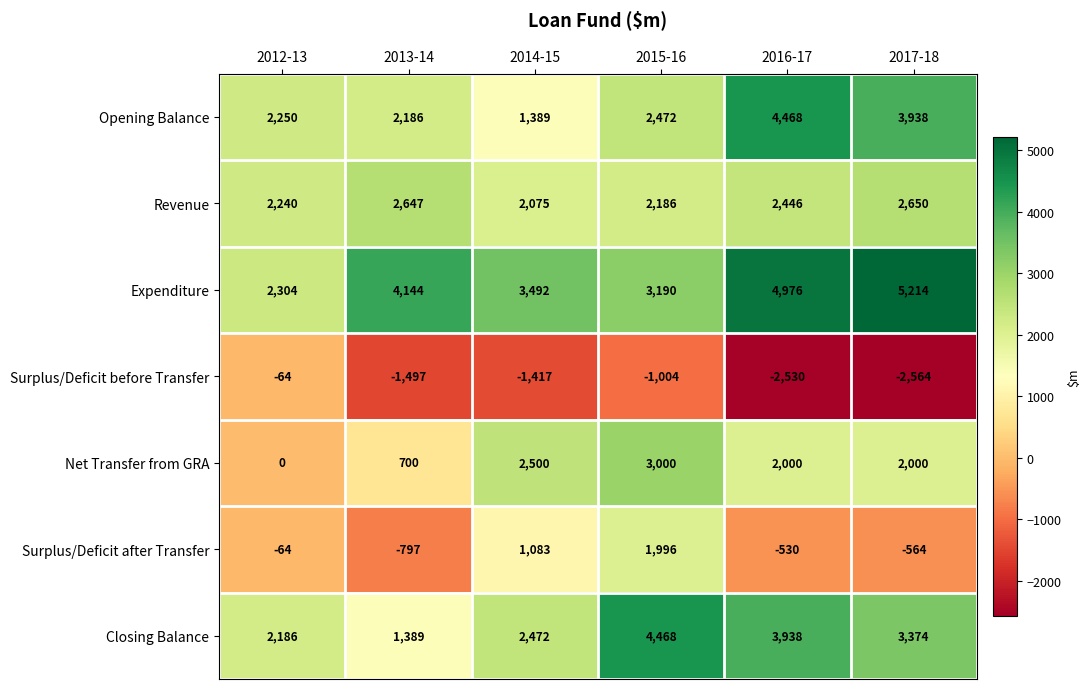

What is the smallest value displayed?

-2564